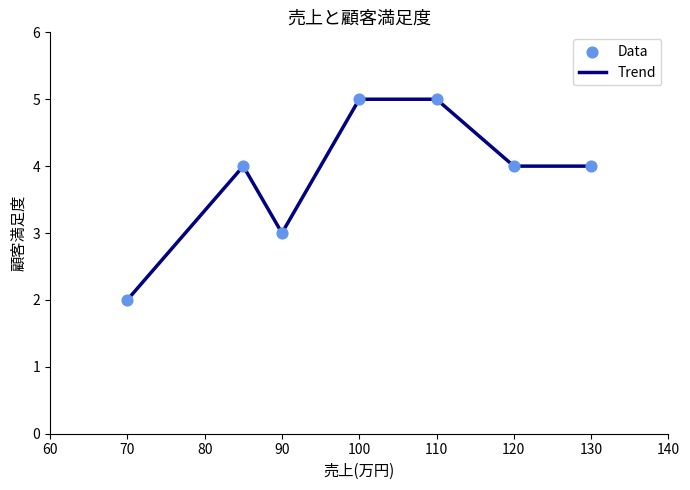

What is the difference between the maximum and minimum values?

3